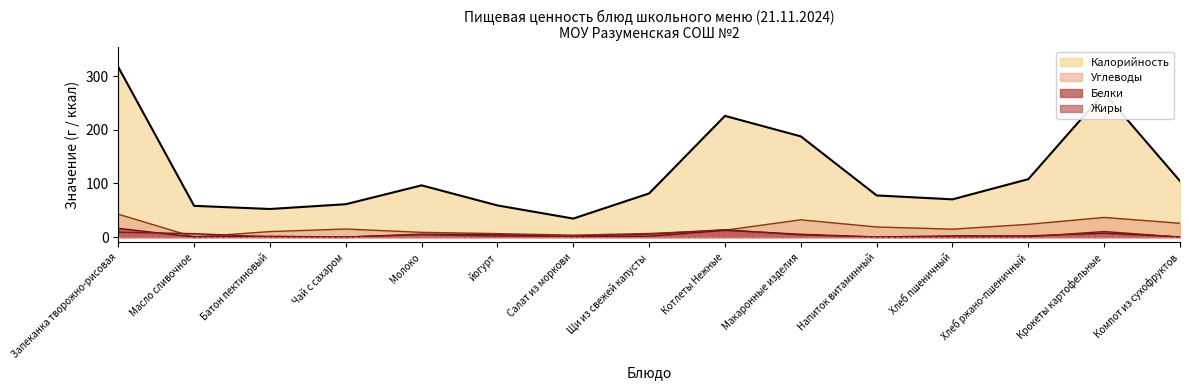

What is the average value of the Жиры series?

3.9